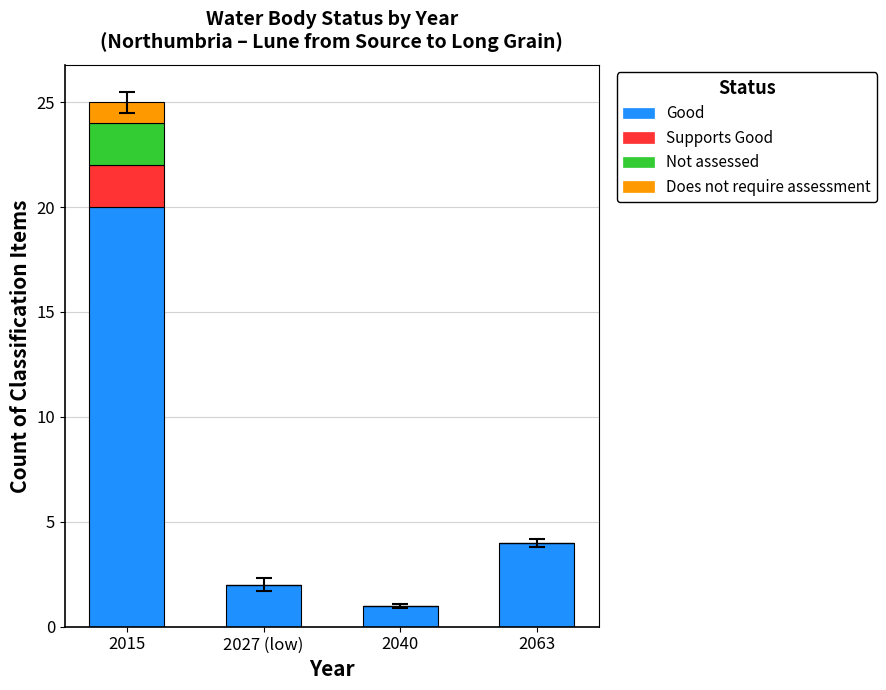

Reading left to right, list the values for the Good series.

2015=20	2027 (low)=2	2040=1	2063=4